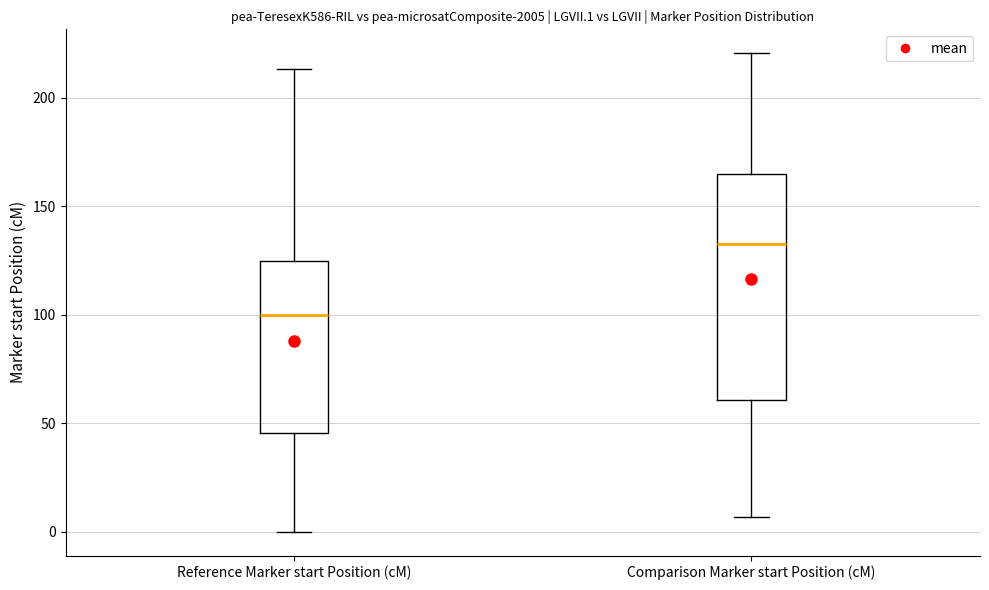

Reading left to right, transcribe this box plot: for each box, give where its median line is, the range the box spans, and where its two whiskers end, as read against the y-axis. The values are not printed on the chart, so give them approximately, as read against the axis.

Reference Marker start Position (cM): median 100, box 45 to 125, whiskers 0 to 215
Comparison Marker start Position (cM): median 135, box 60 to 165, whiskers 5 to 220